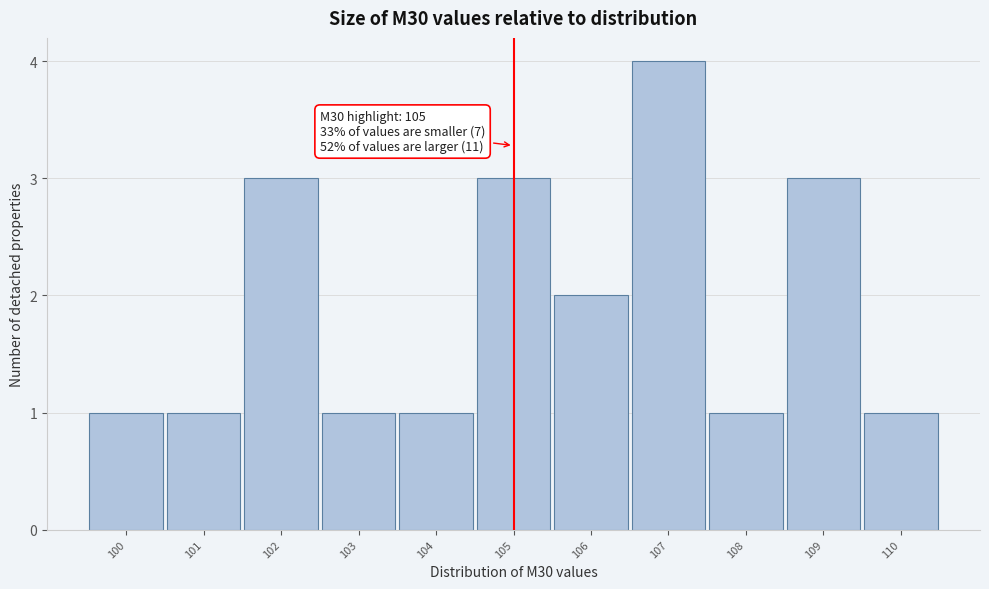

Which range on the x-axis has the tallest bar?

106.5 to 107.5